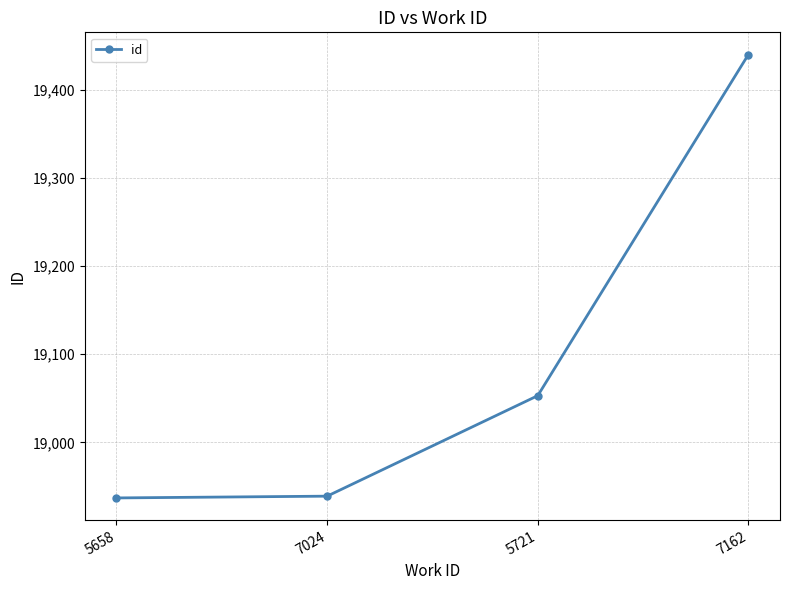

The chart shows a value of 18939 at 7024. True or false?

True